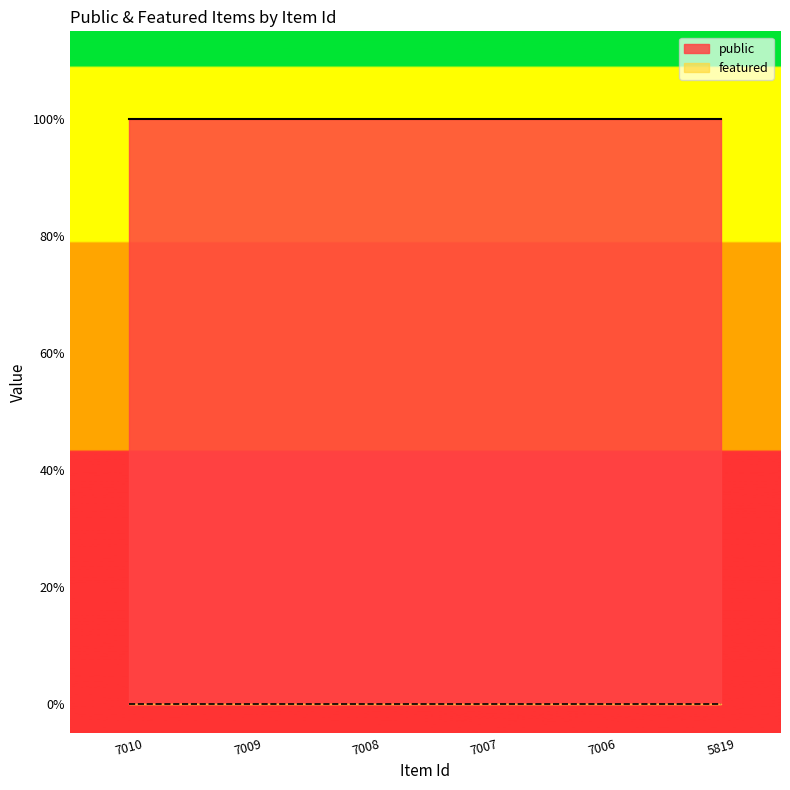

At which category is the sum across all series the highest?

7010